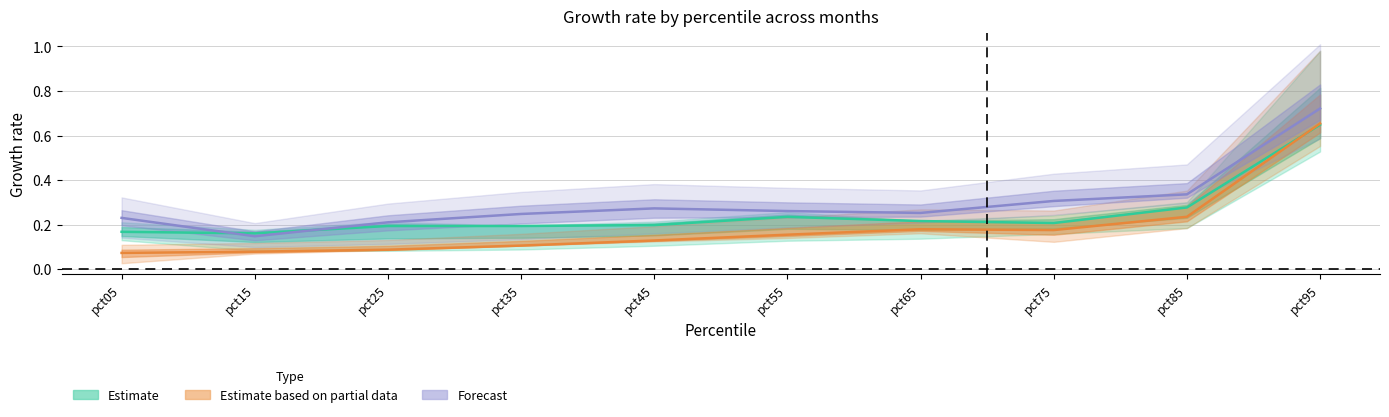

True or false: Feb and Mar intersect in this chart.

False